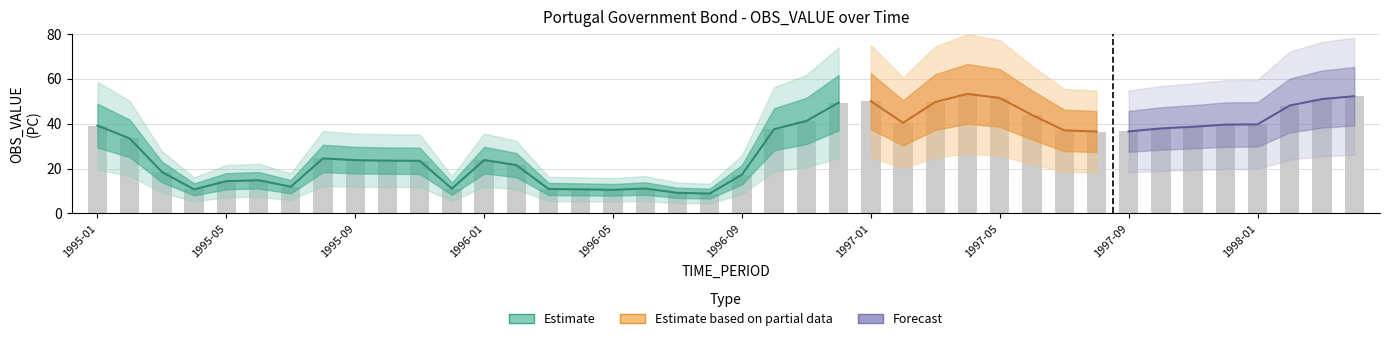

Between 1997-04 and 1996-12, which is larger?

1997-04